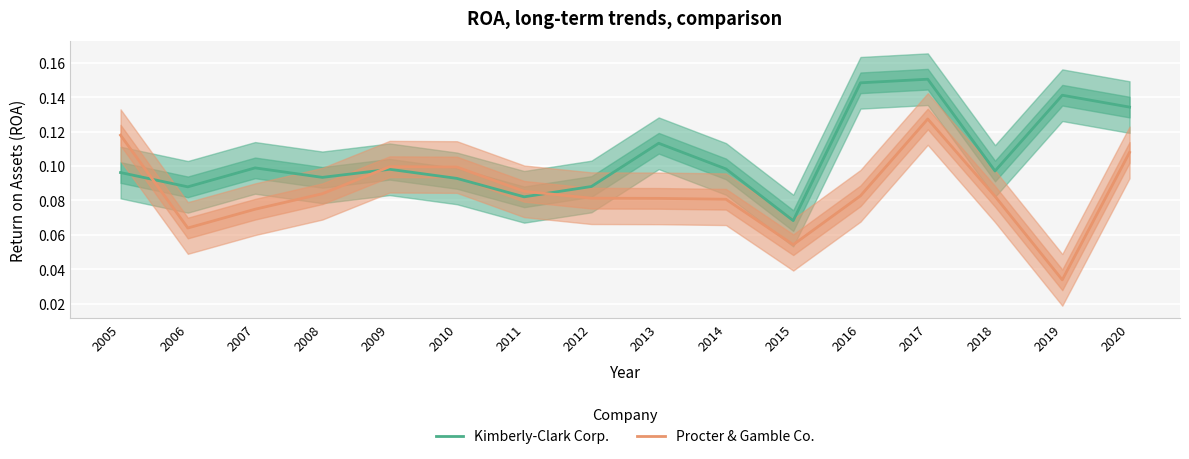

Is it true that Procter & Gamble Co. equals 0.1 at 2012?

False